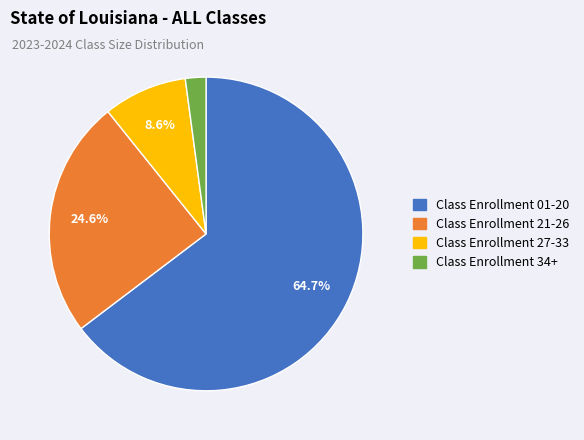

To the nearest percent, what is the difference between the largest and smallest slice percentages?

63%